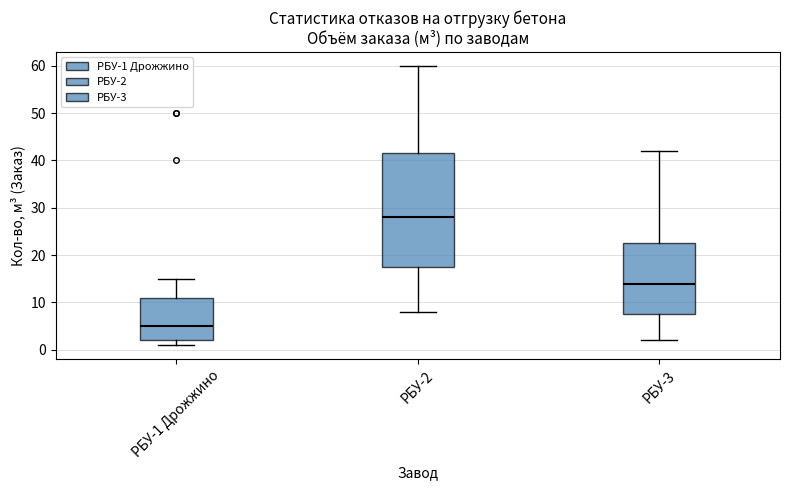

Which box is the tallest, from its lower edge to its upper edge?

РБУ-2